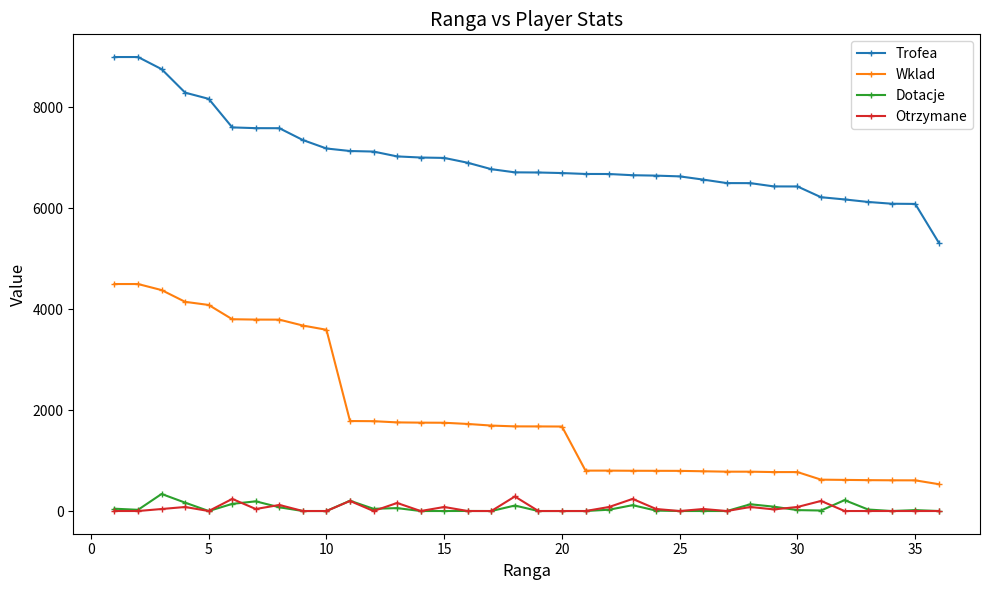

What is the greatest value displayed?

9000